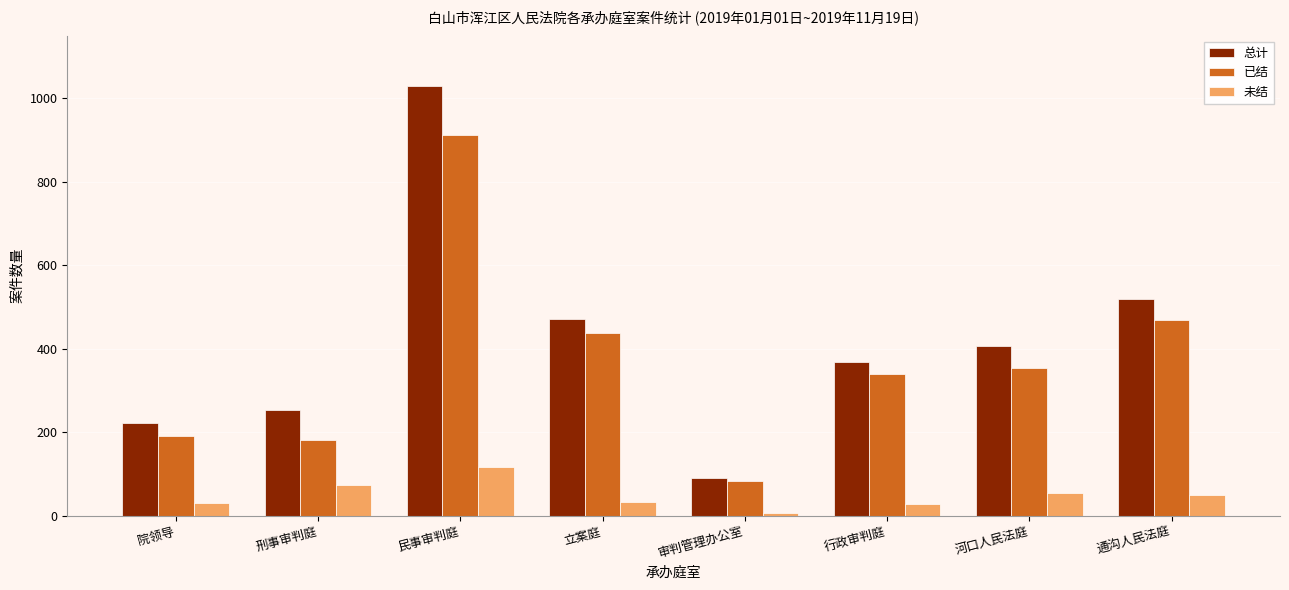

What is the difference between the highest and lowest values at 刑事审判庭?

180